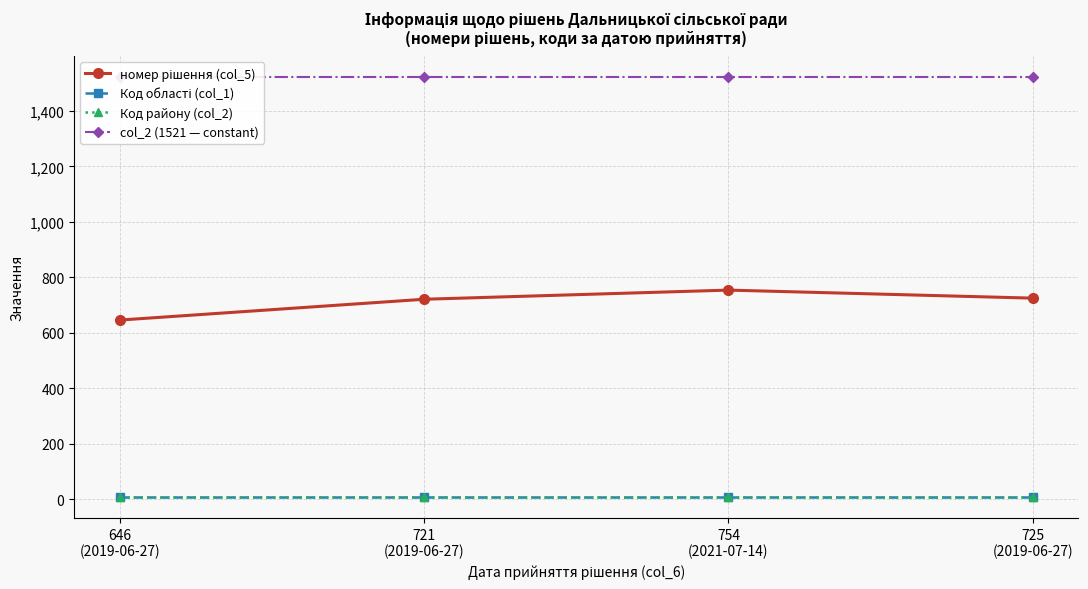

At which category does the chart reach its minimum across all series?

646
(2019-06-27)